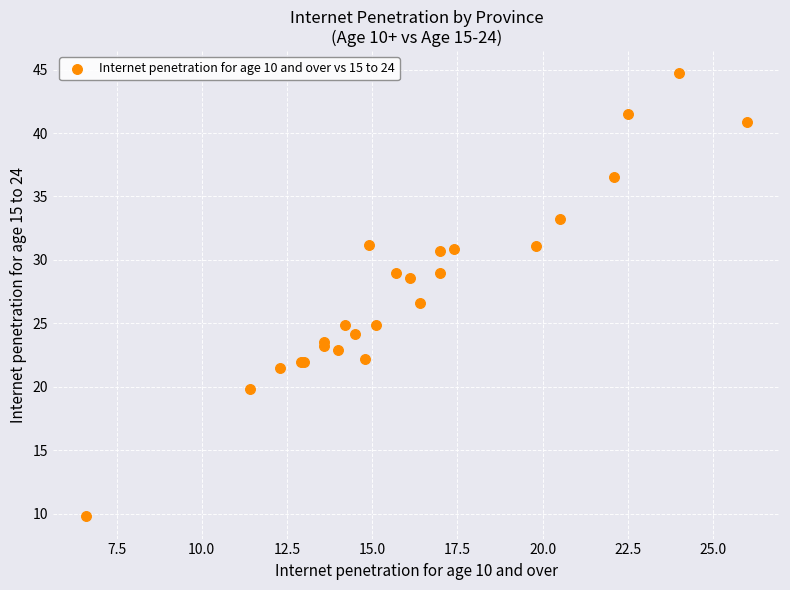

What Y value in the scatter plot is closest to 27?

26.6